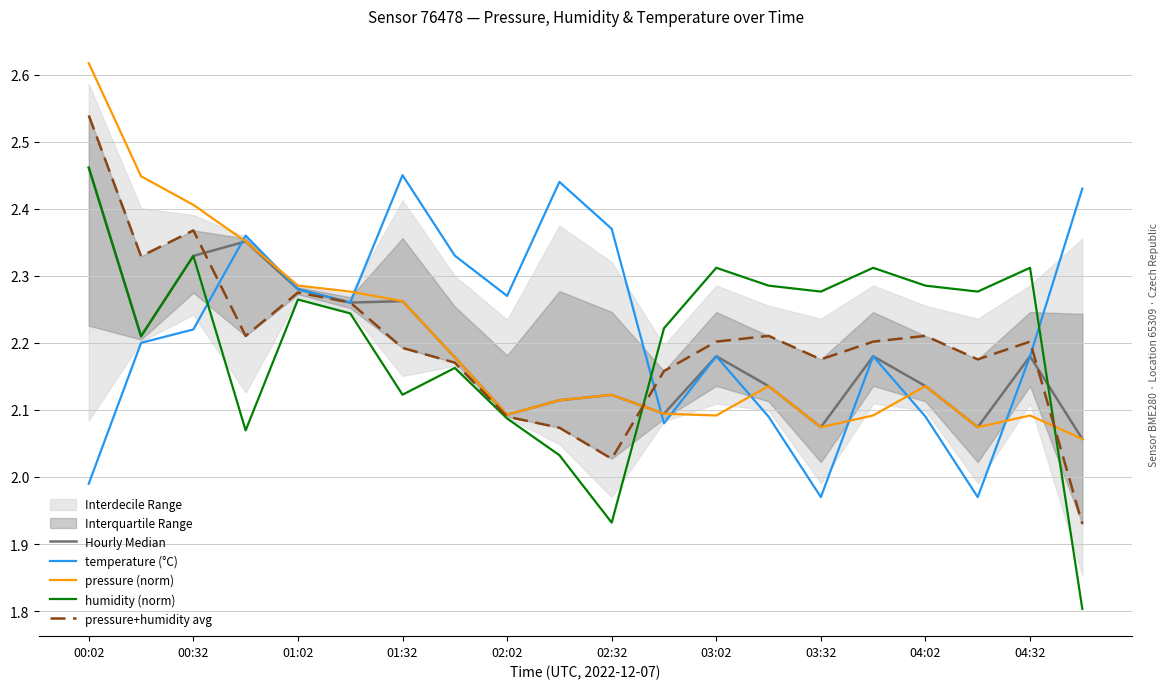

Is the value of pressure (norm) at 04:32 greater than the value of temperature (°C) at 00:02?

Yes